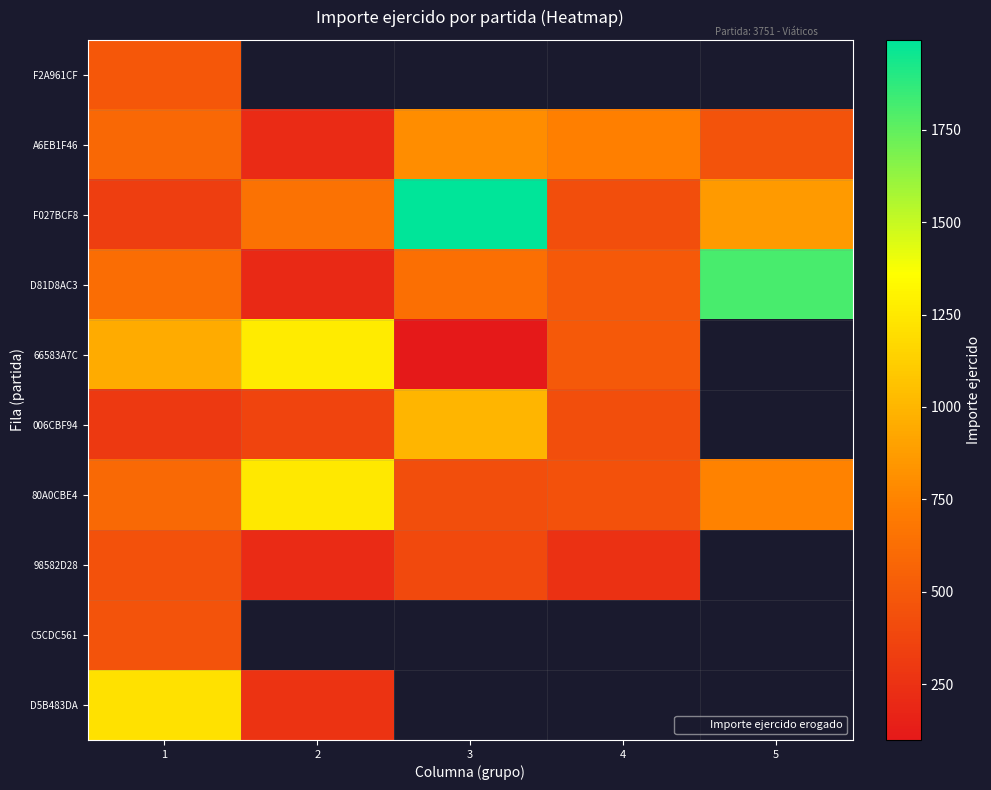

What is the greatest value displayed?

1993.0